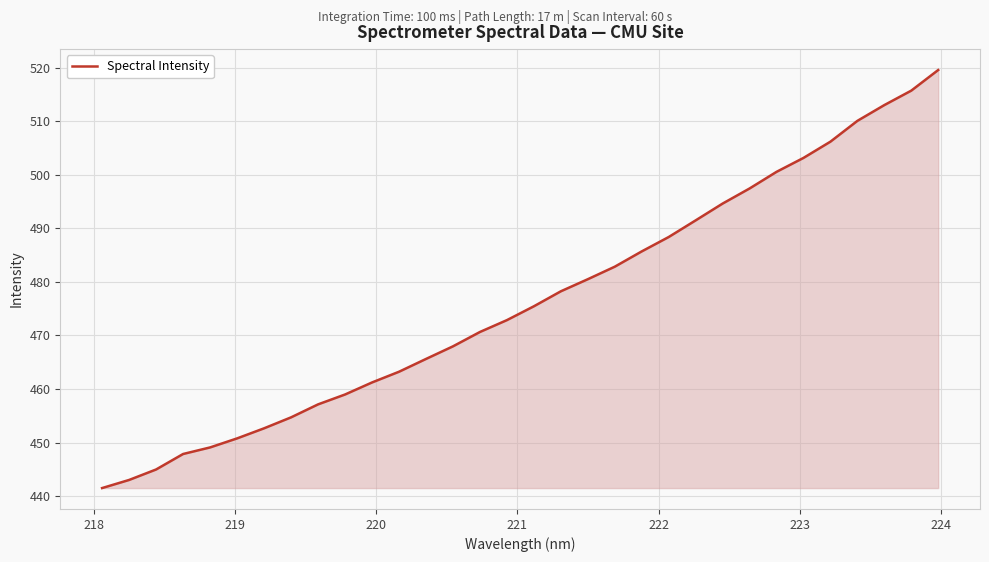

What is the minimum value shown in the chart?

441.5